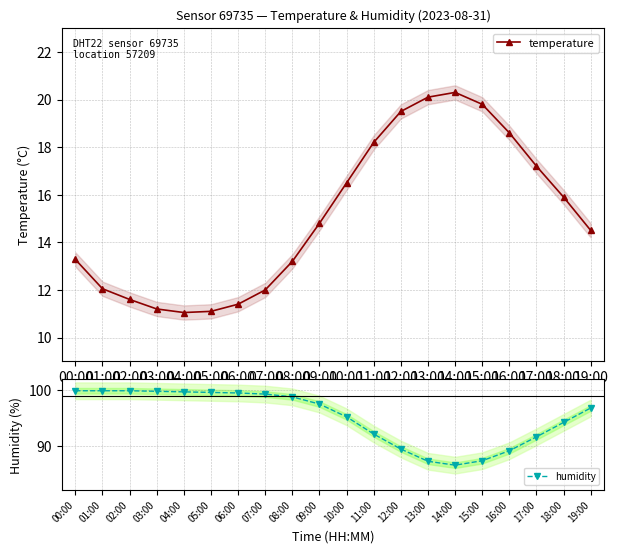

How many interior local valleys does the humidity series have?

1